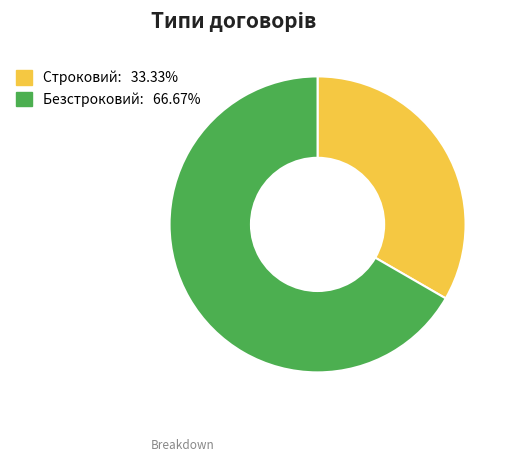

Is there a majority slice in this chart?

Yes